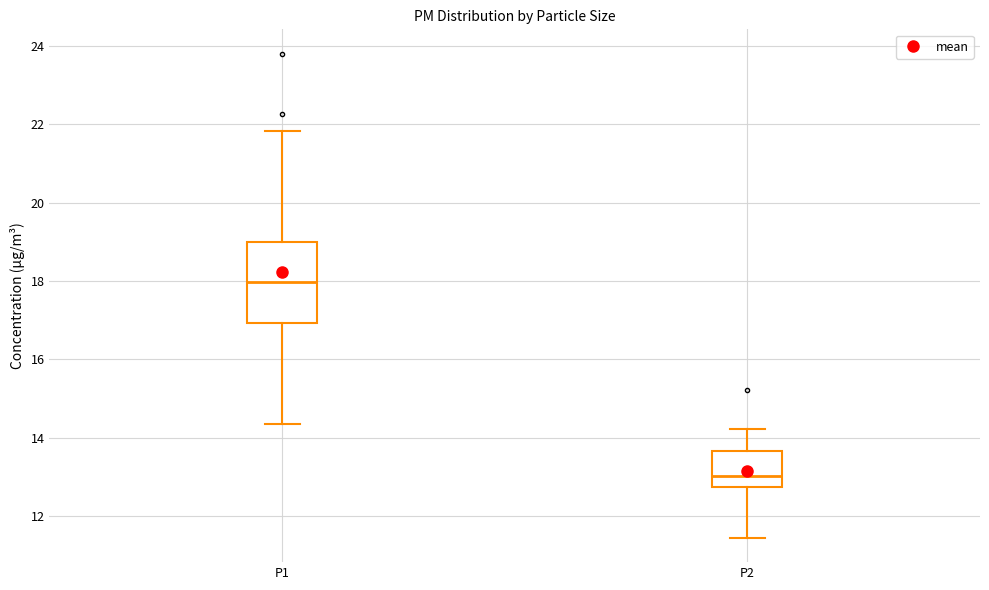

Reading left to right, read every box against the y-axis: the position of its median line, the range the box covers, and the ends of its whiskers. The values are not printed on the chart, so give them approximately, as read against the axis.

P1: median 18.0, box 17.0 to 19.0, whiskers 14.4 to 21.8
P2: median 13.0, box 12.8 to 13.6, whiskers 11.4 to 14.2